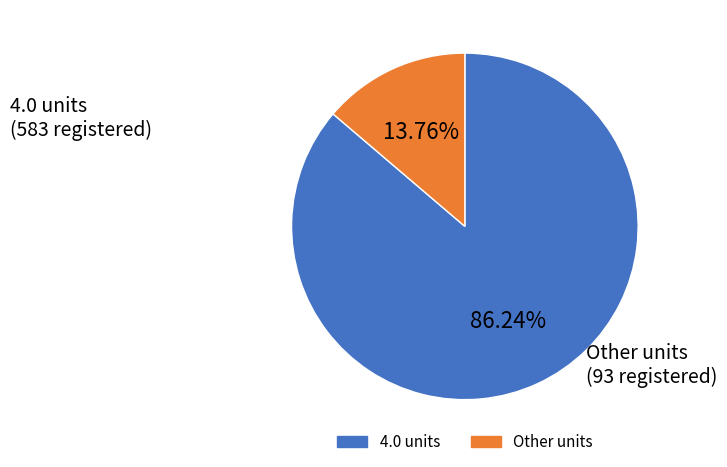

How many segments does this pie chart have?

2